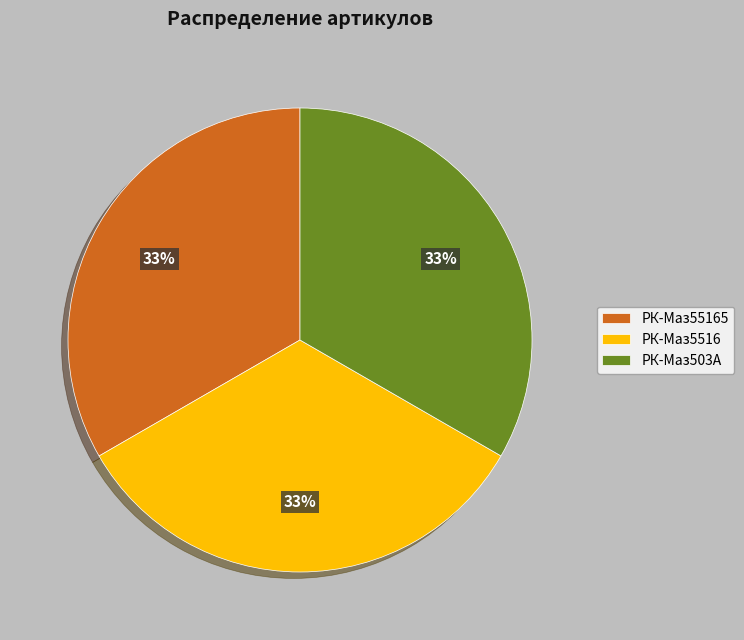

To the nearest percent, what portion does РК-Маз503А represent?

33%